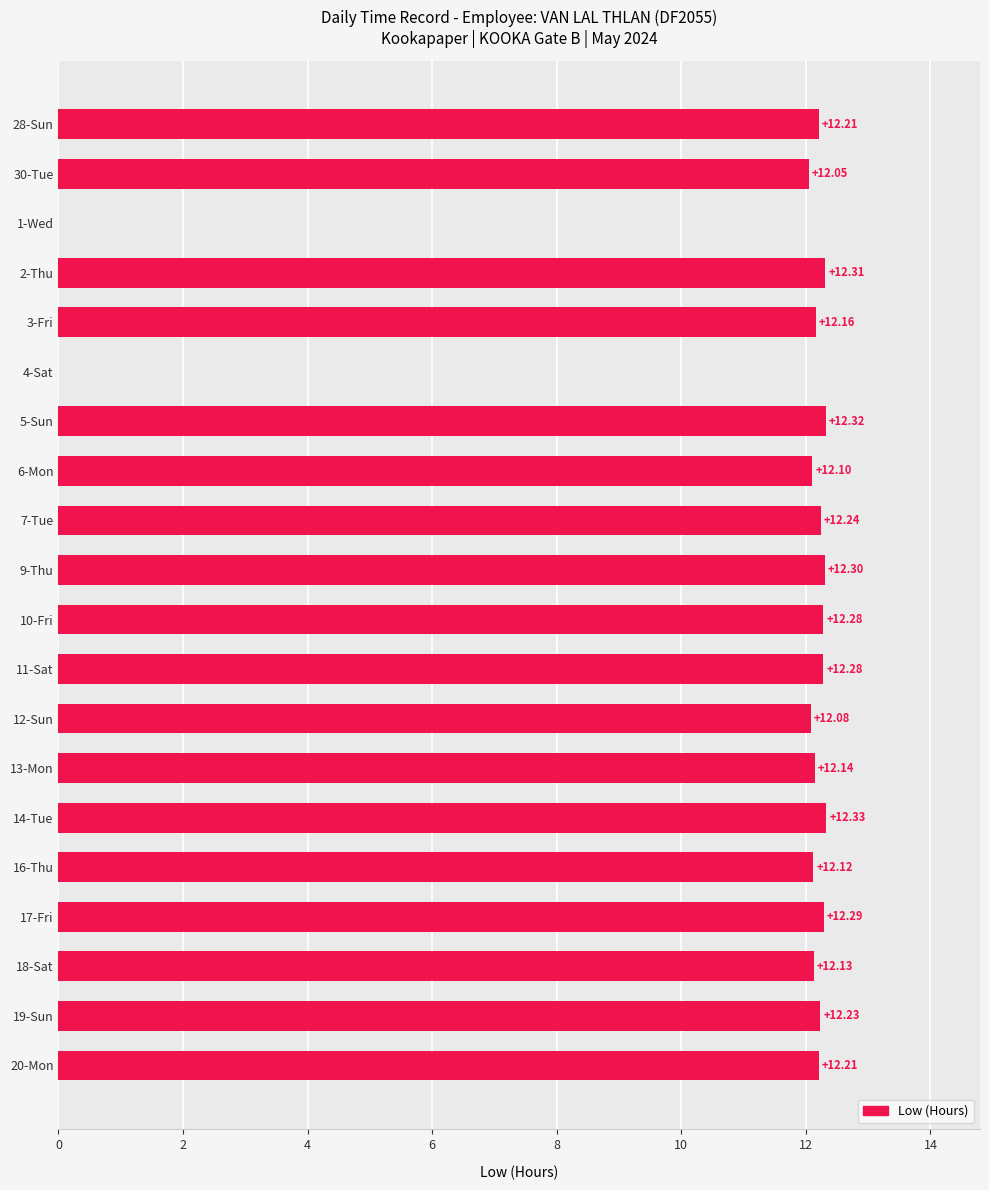

What is the sum of the values at 14-Tue and 11-Sat?

24.6